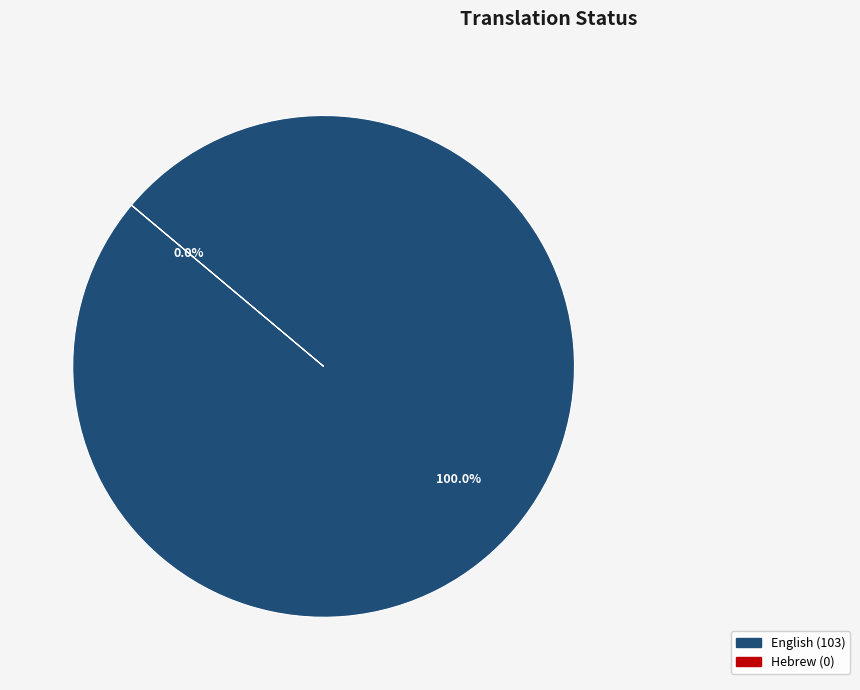

To the nearest percent, what is the difference between the English and Hebrew slice percentages?

100%